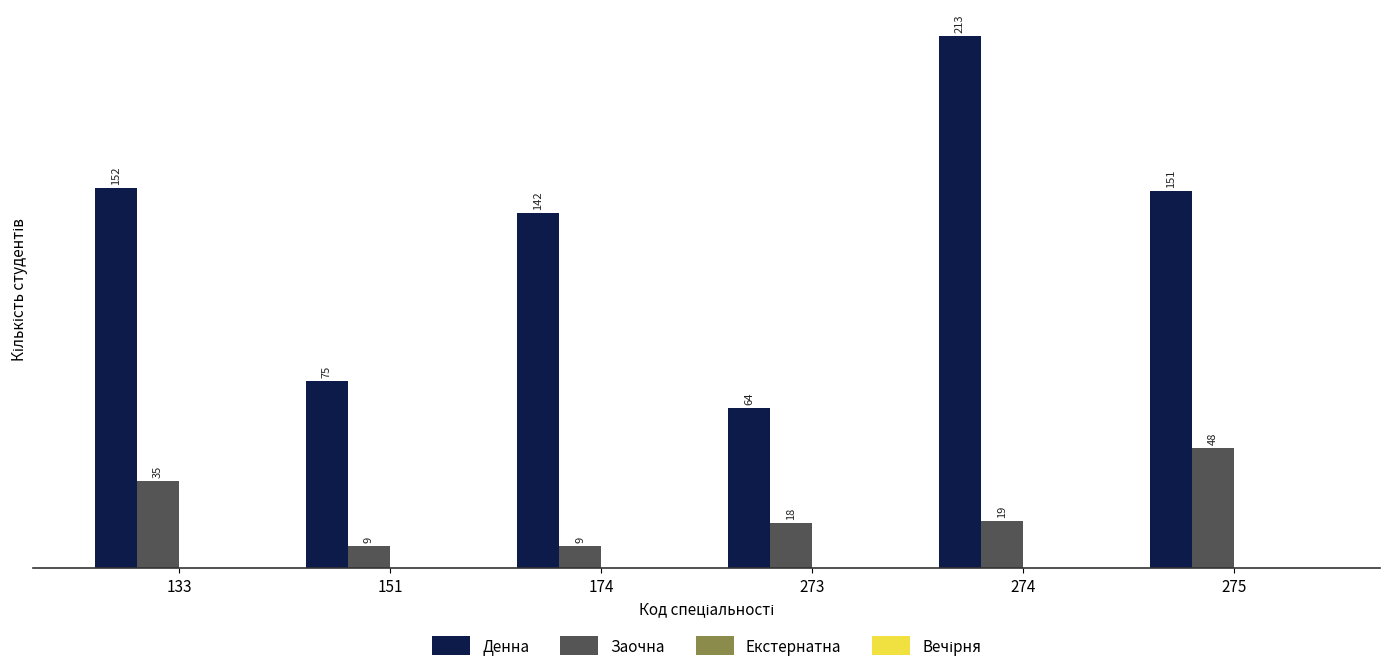

Which series changed the most between 273 and 274?

Денна